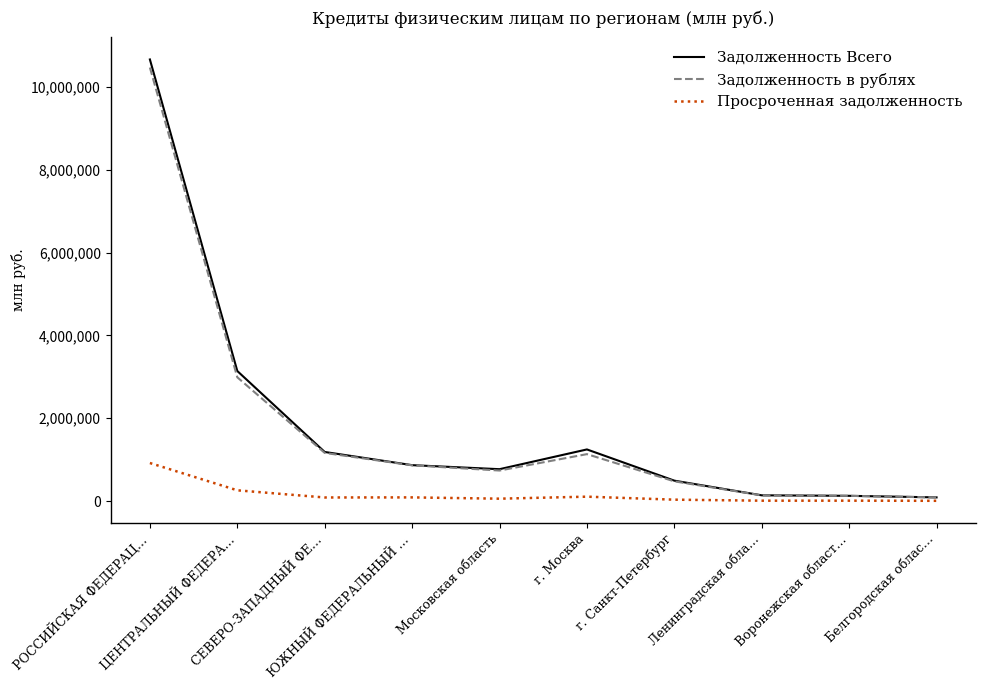

What is the maximum value shown in the chart?

10661247